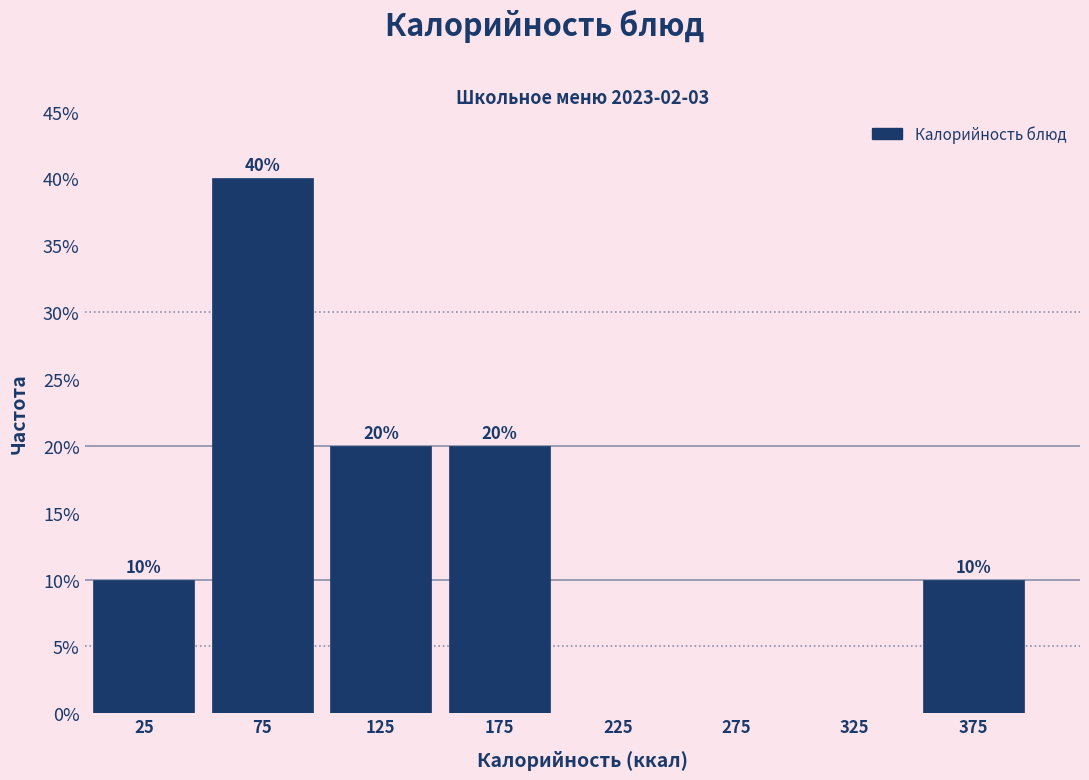

Which range on the x-axis has the tallest bar?

50 to 100